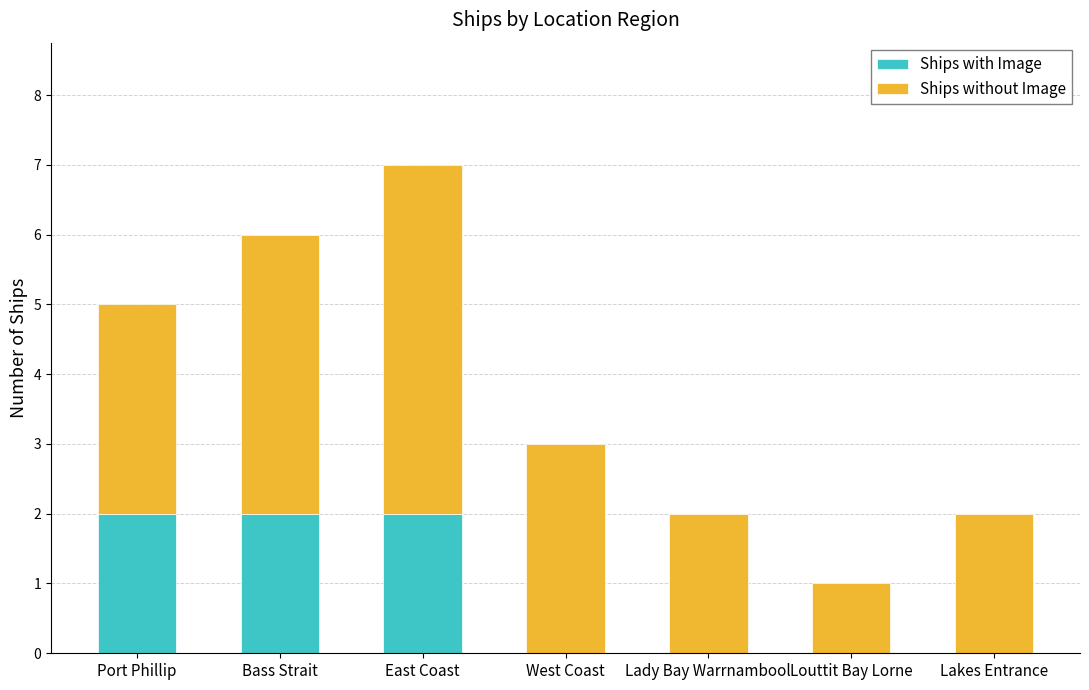

The value of Ships with Image at Lakes Entrance is 0. True or false?

True